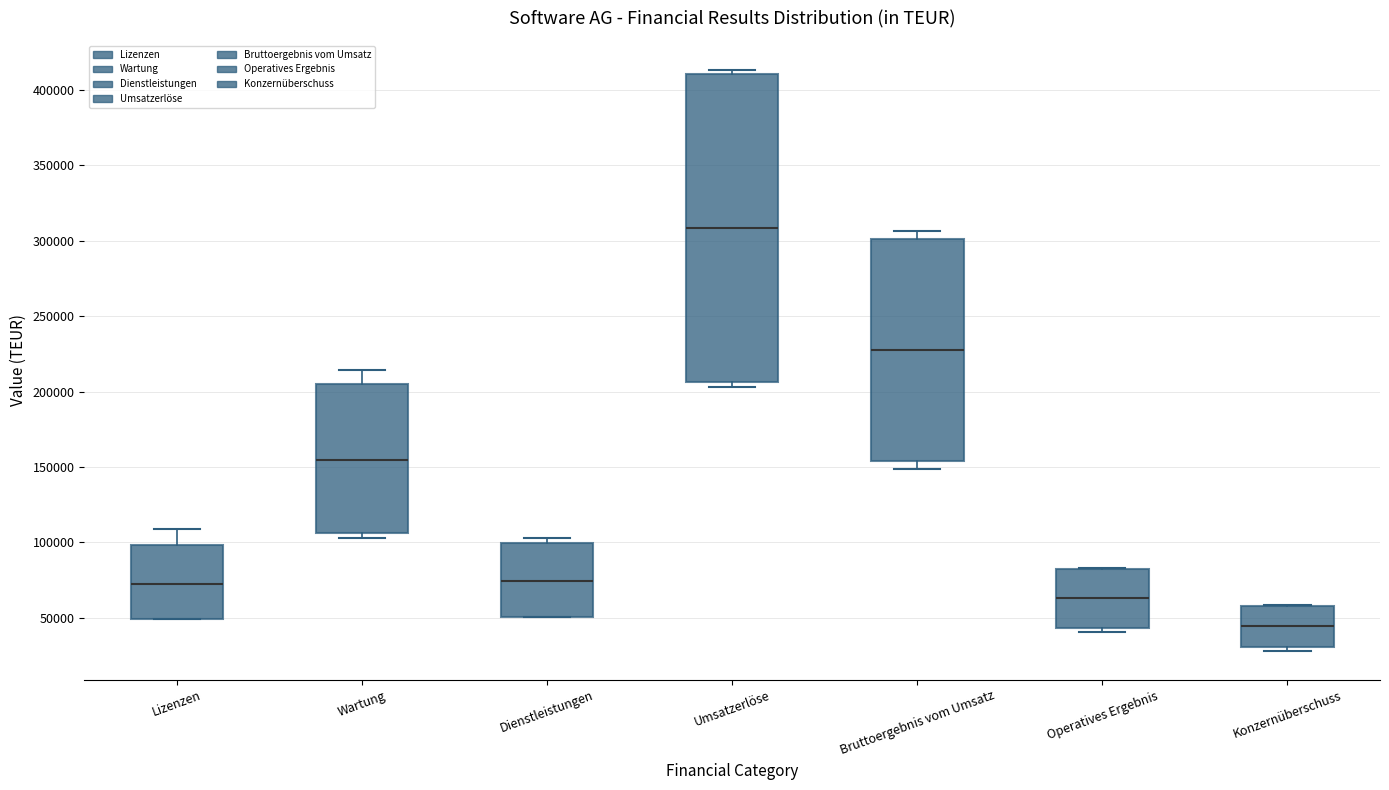

Which box's median line is the lowest?

Konzernüberschuss